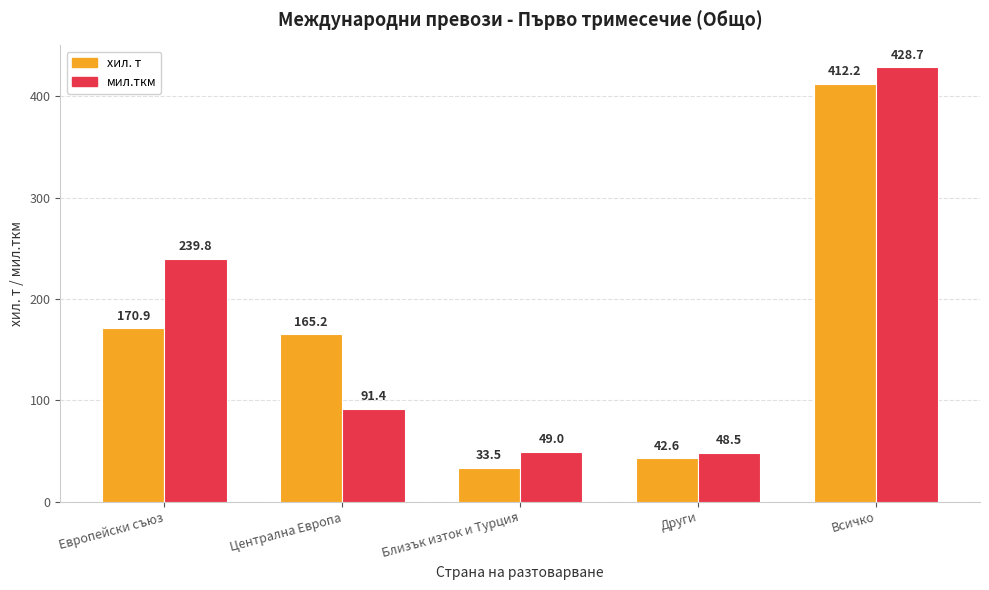

At which label does мил.ткм reach its minimum?

Други